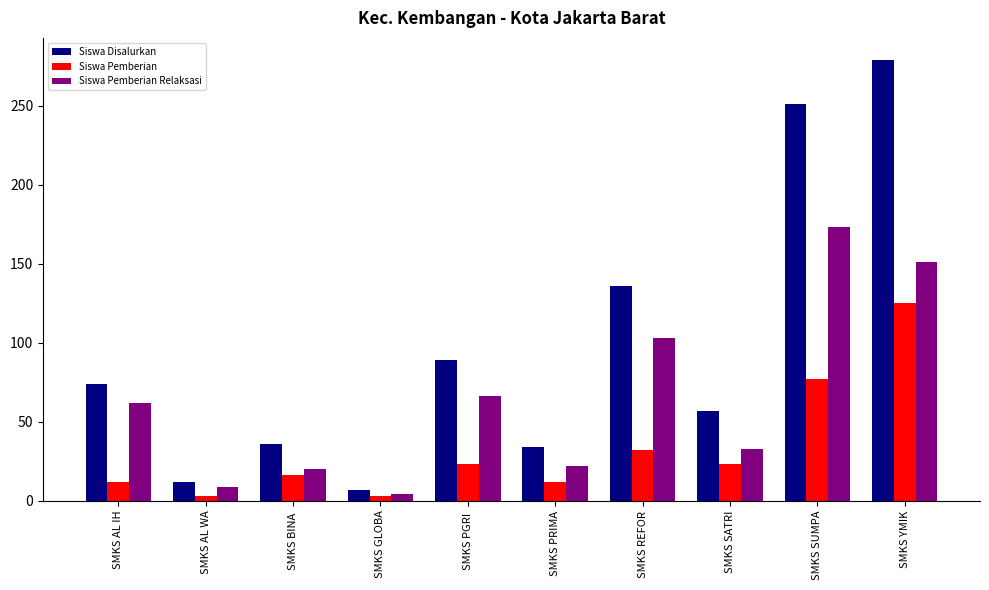

What is the approximate value of Siswa Pemberian Relaksasi at SMKS SUMPA?

173